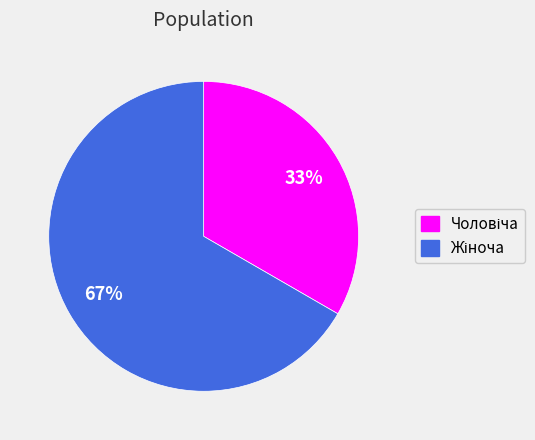

Does any single category account for the majority?

Yes